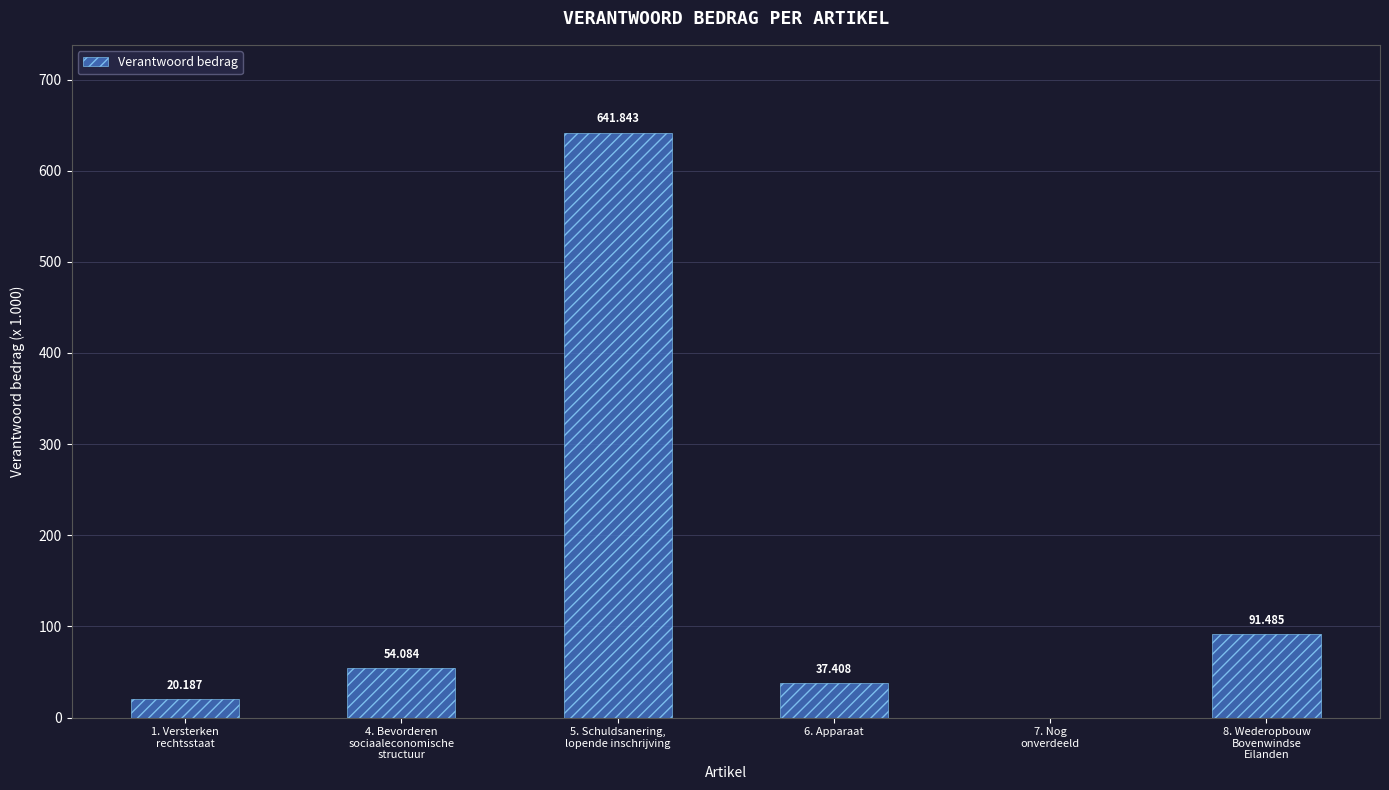

Rank the categories by value from highest to lowest.

5. Schuldsanering,
lopende inschrijving, 8. Wederopbouw
Bovenwindse
Eilanden, 4. Bevorderen
sociaaleconomische
structuur, 6. Apparaat, 1. Versterken
rechtsstaat, 7. Nog
onverdeeld